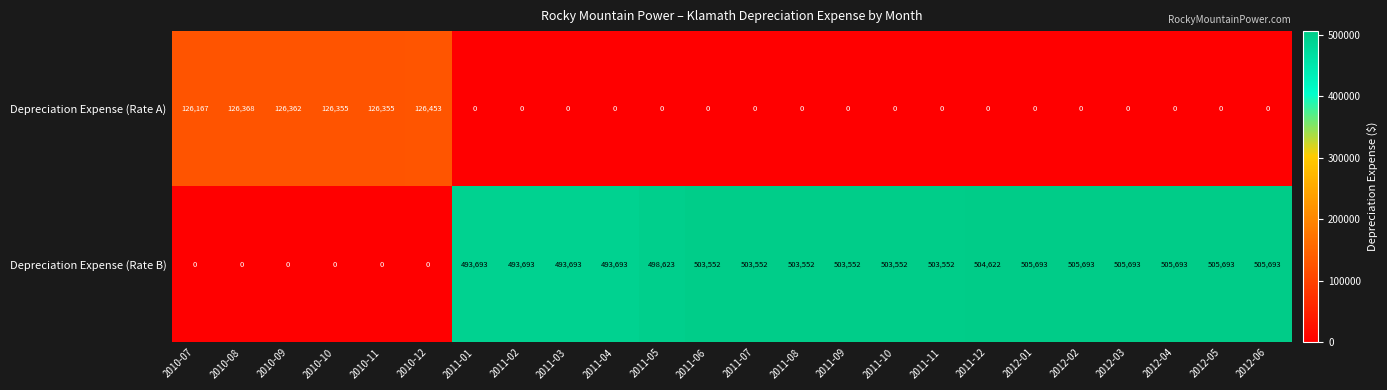

How many data points does each series have?

24